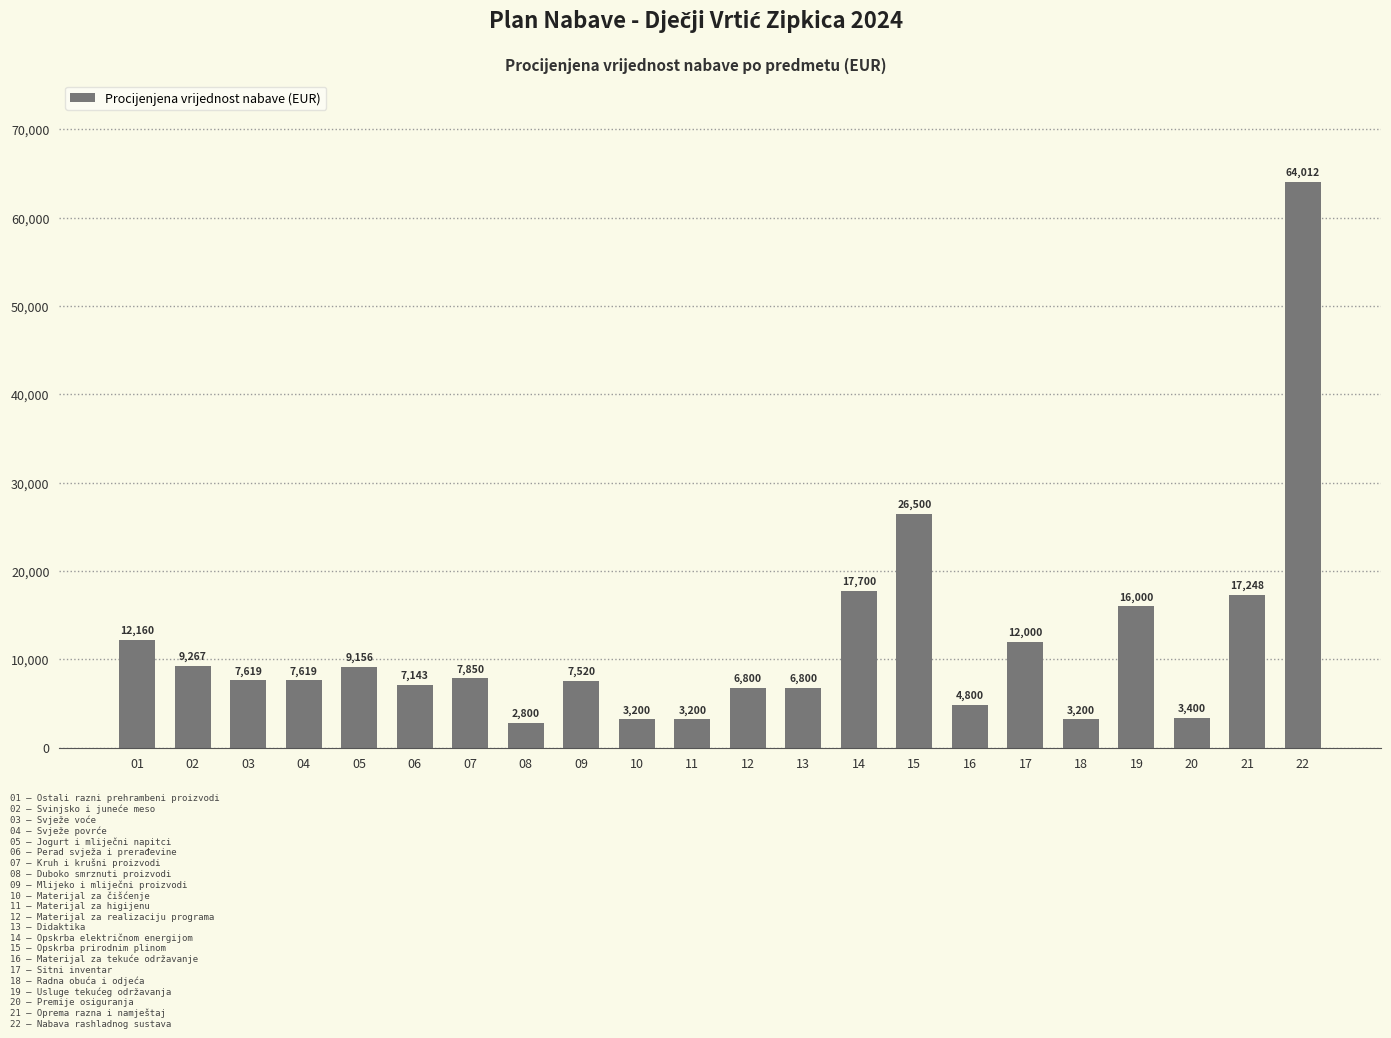

How many data points are less than 7619?

10